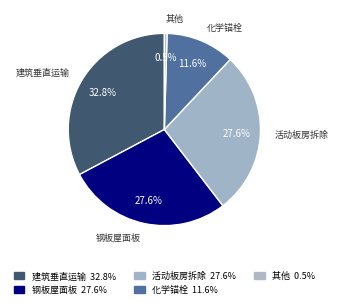

Count the number of slices in the pie.

5